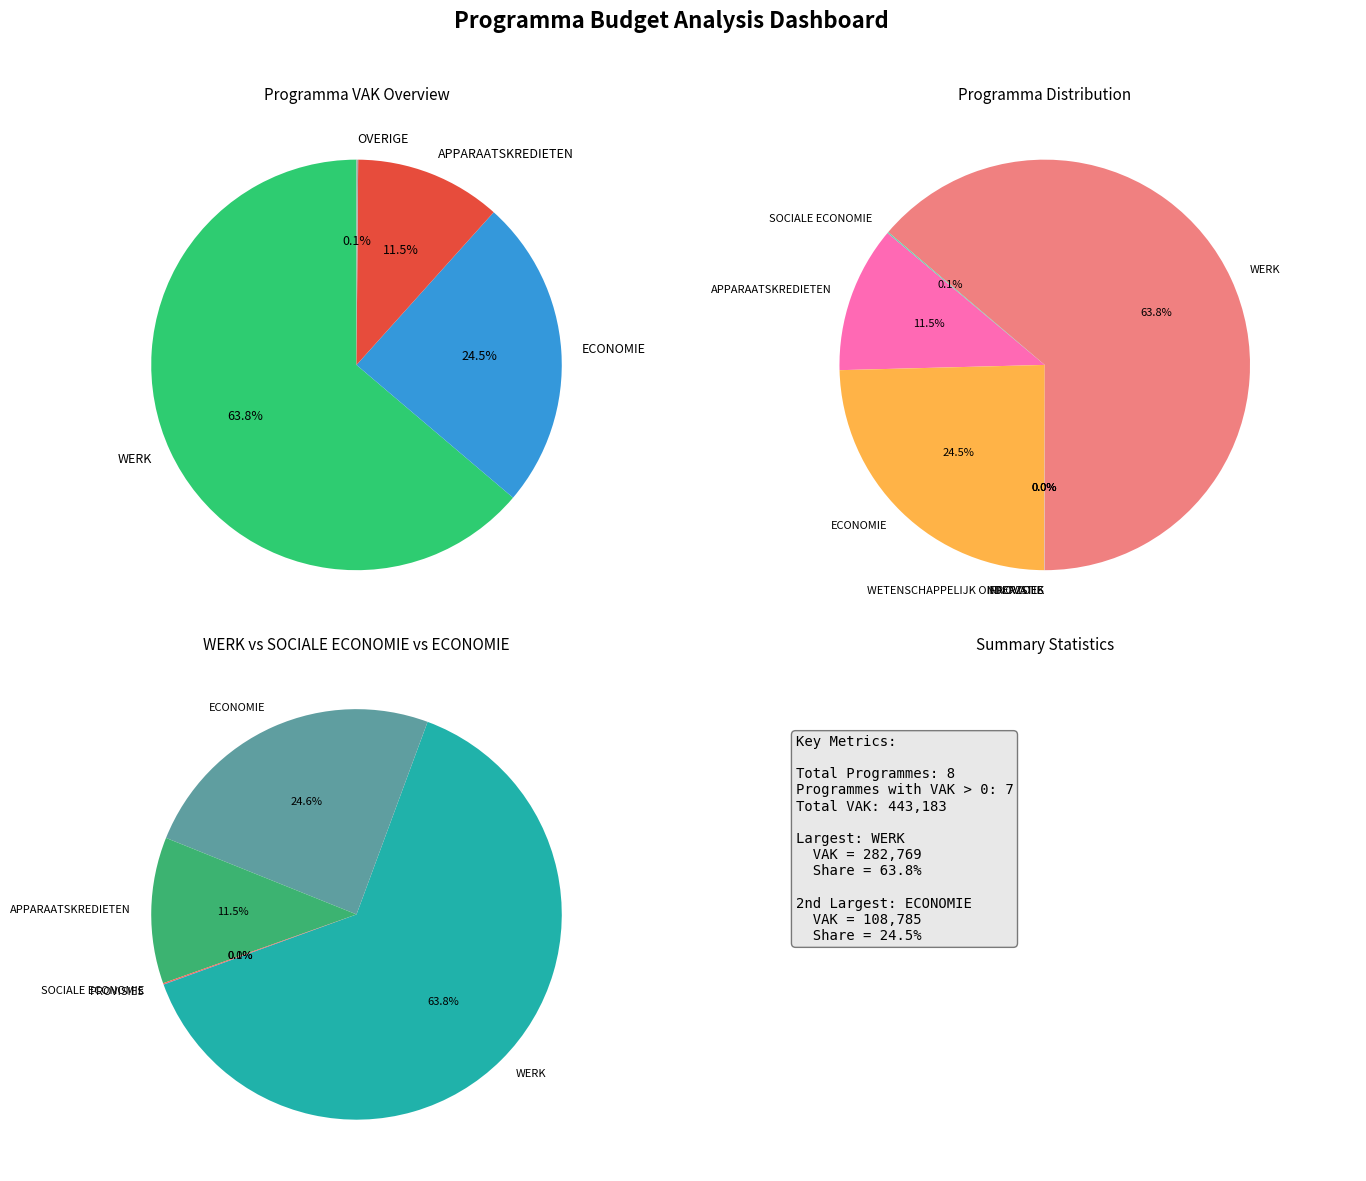

Does WERK represent more than half of the total?

Yes